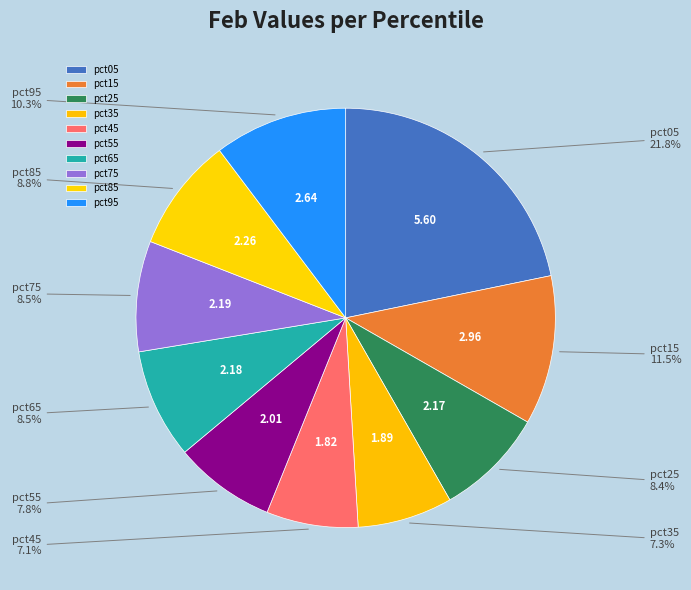

Is there any slice that represents more than half of the pie?

No